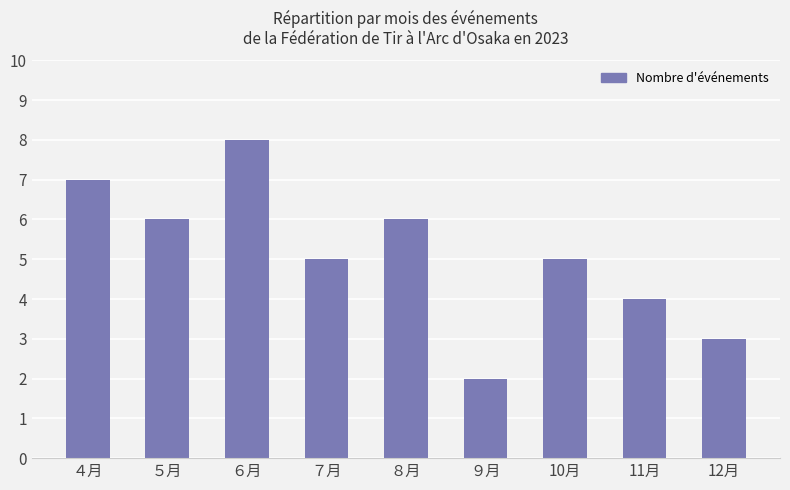

What value does the data have at ７月?

5